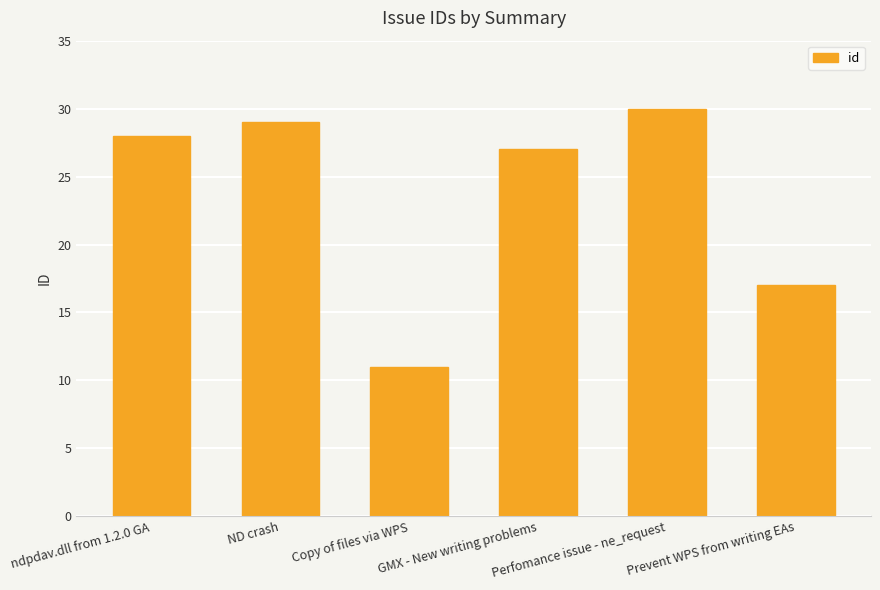

Reading right to left, list all the values displayed in this chart.

17	30	27	11	29	28